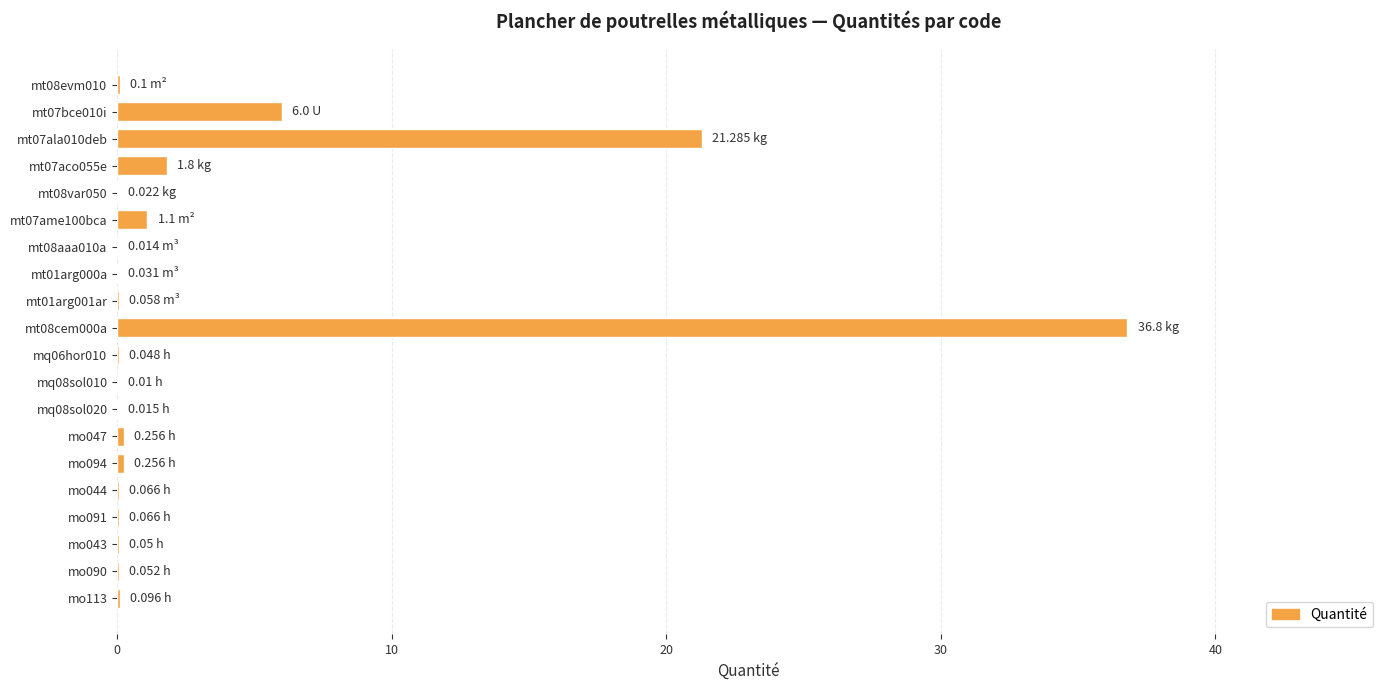

What is the sum of all values?

68.1